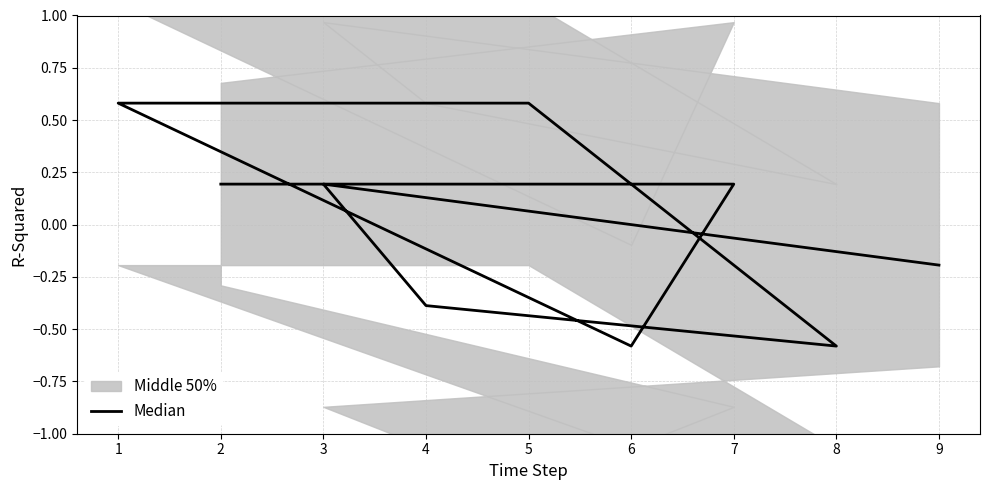

How many points are lower than both their immediate neighbors (excluding endpoints)?

2